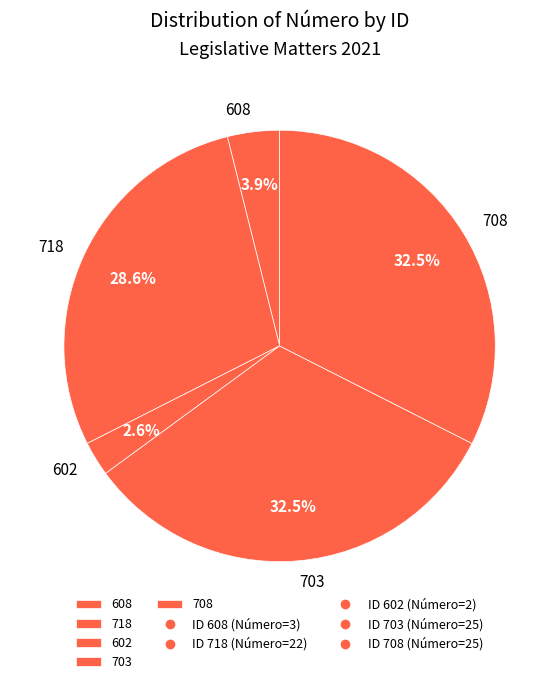

Which slice is the smallest?

602